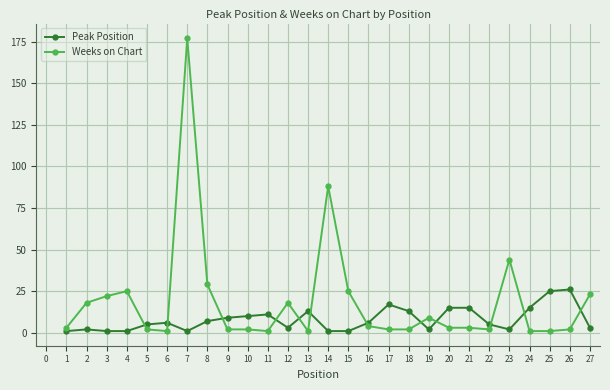

The value of Peak Position at 8 is 14. True or false?

False